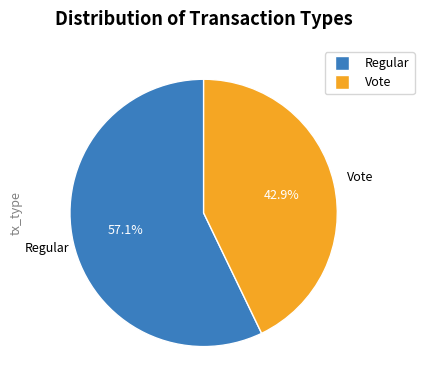

What percentage is the Vote slice, to the nearest percent?

43%